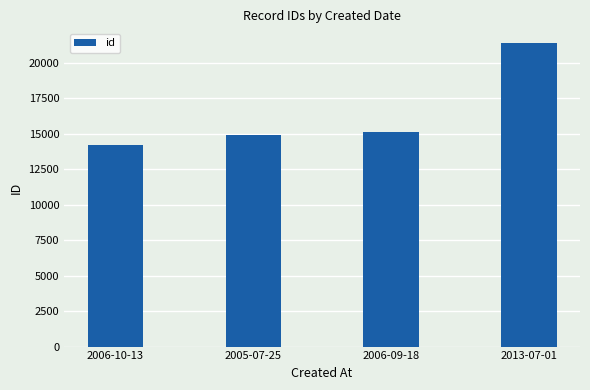

List the labels in order of value, largest first.

2013-07-01, 2006-09-18, 2005-07-25, 2006-10-13